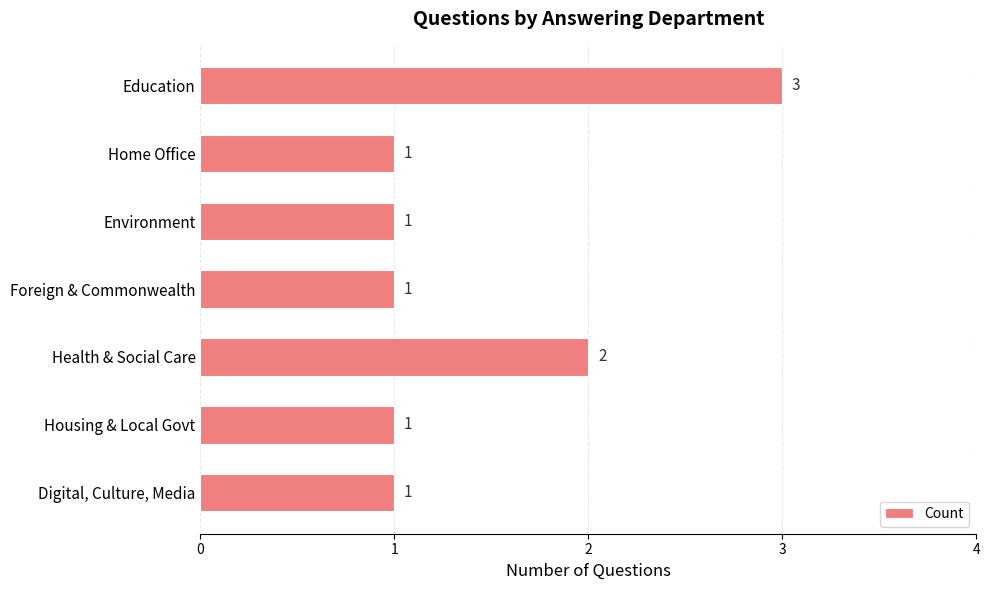

Which label corresponds to the largest value in the chart?

Education